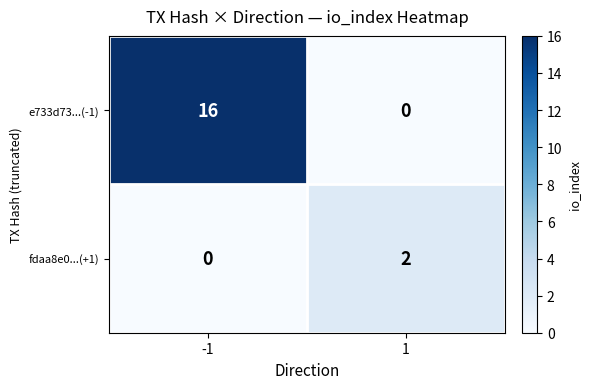

Which series has the largest total across all categories?

e733d73...(-1)